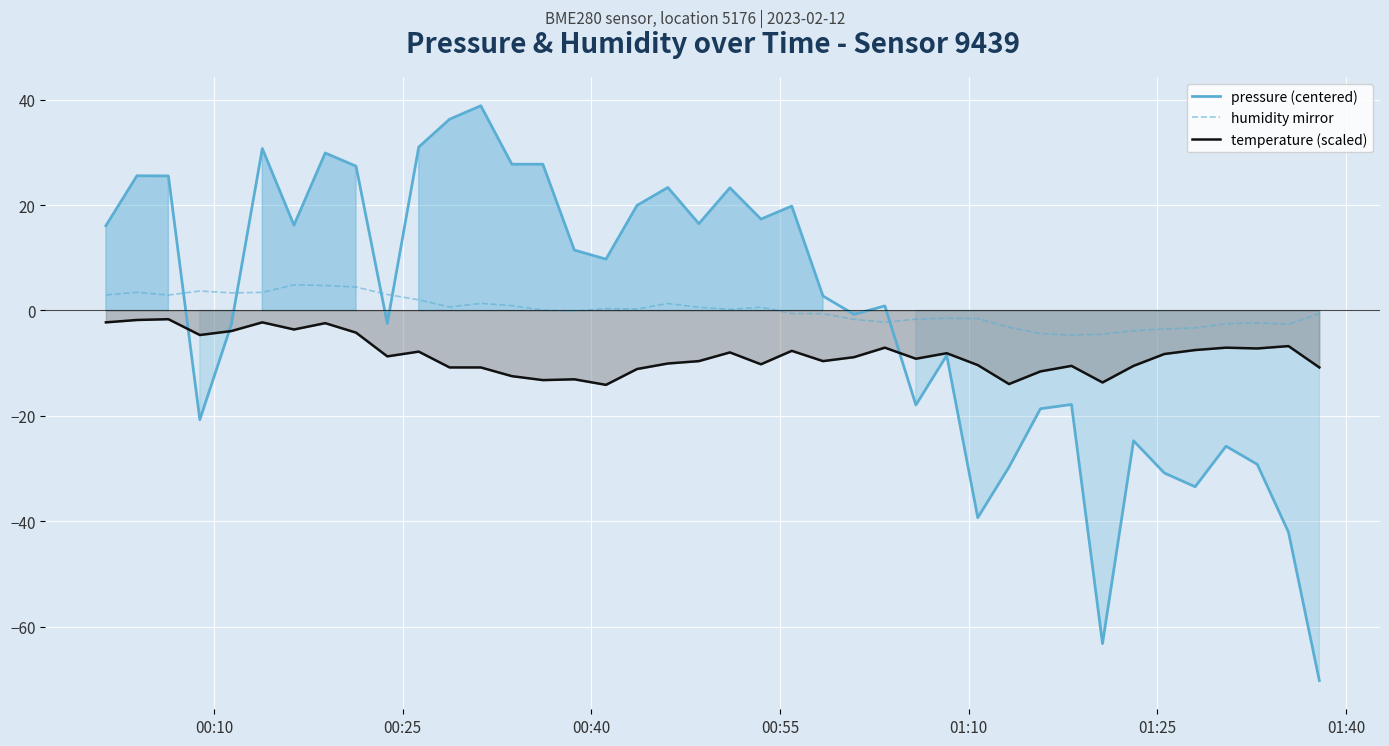

Which series has the largest range (max minus min)?

pressure (centered)